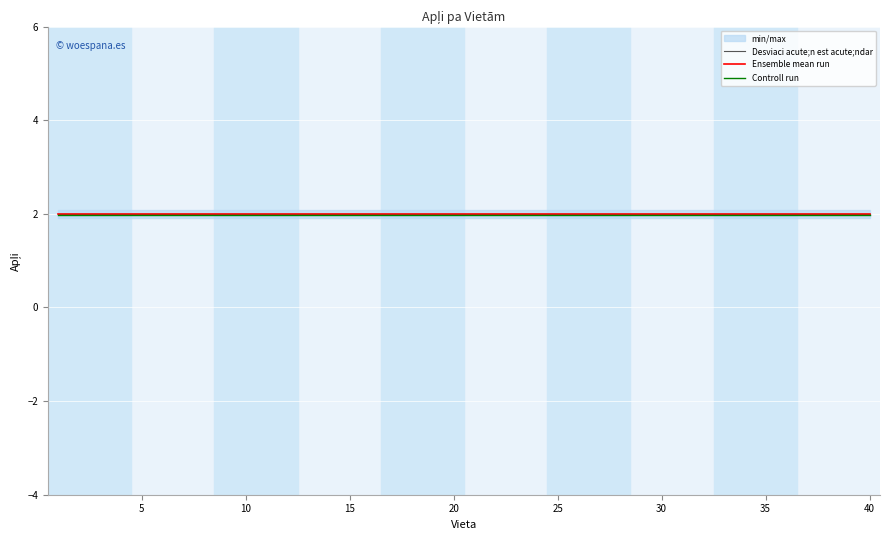

What are all the series names shown in the legend?

Desviaci acute;n est acute;ndar, Ensemble mean run, Controll run